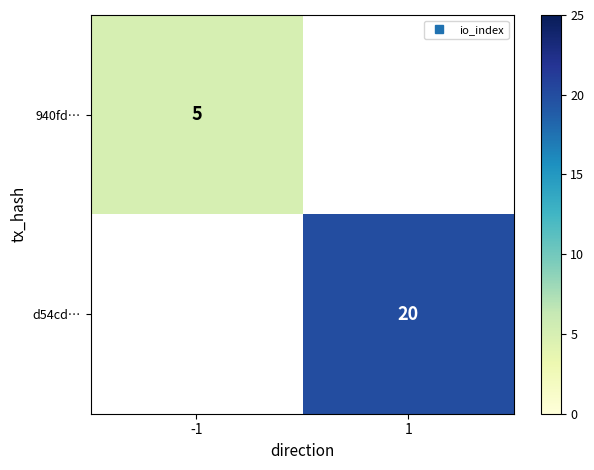

At how many categories does at least one series exceed 18?

1